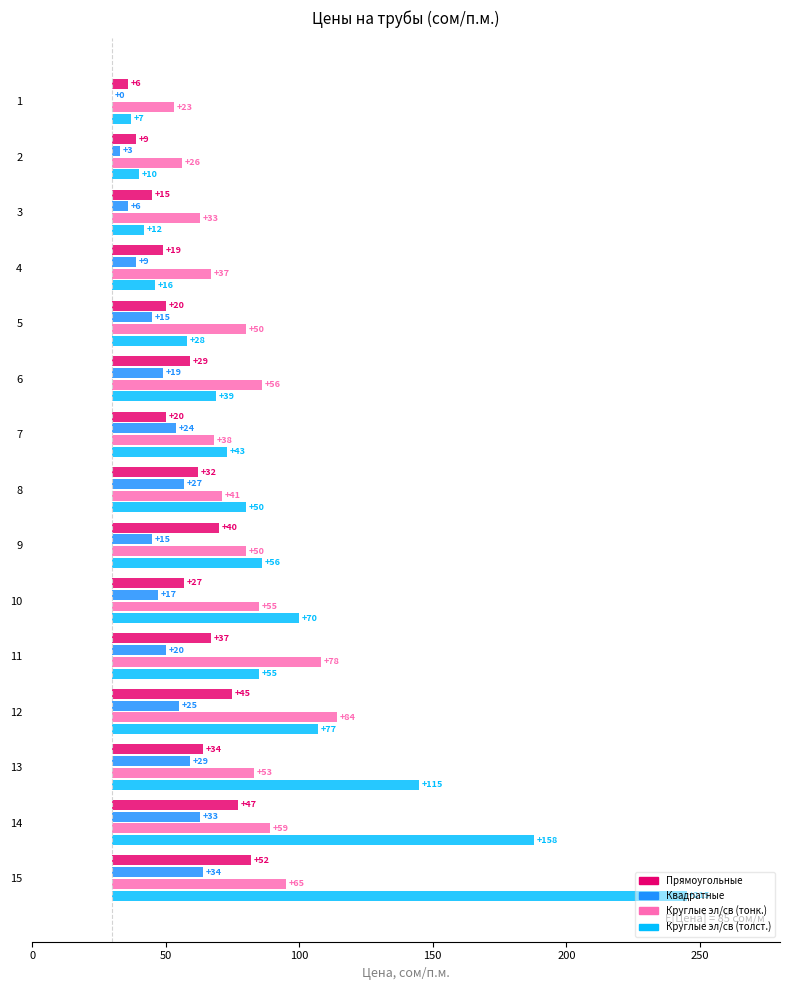

What is the average value of the Круглые эл/св (тонк.) series?

50